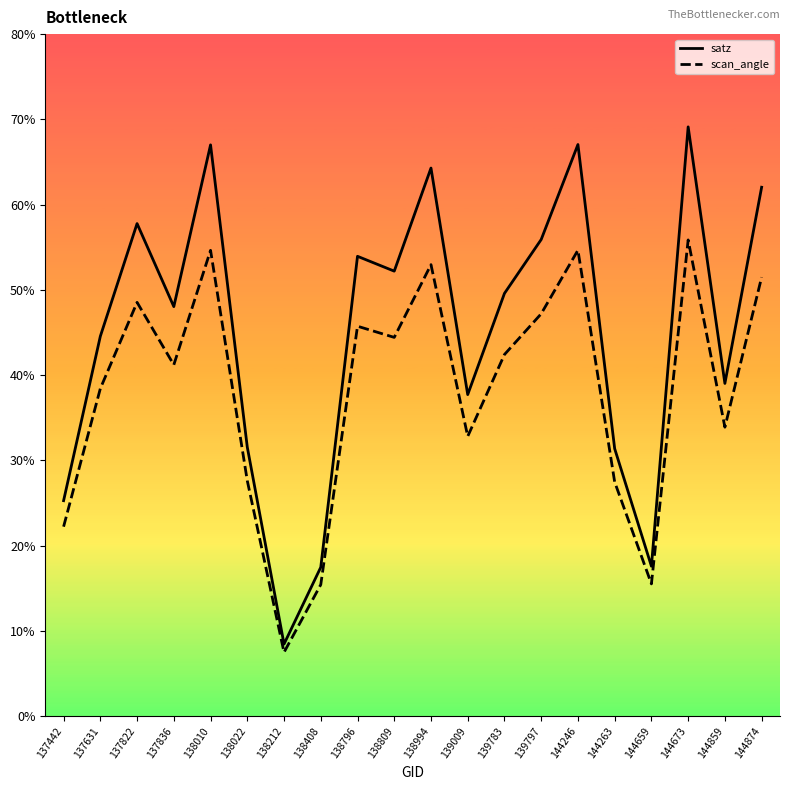

What is the average value of the scan_angle series?

38.0